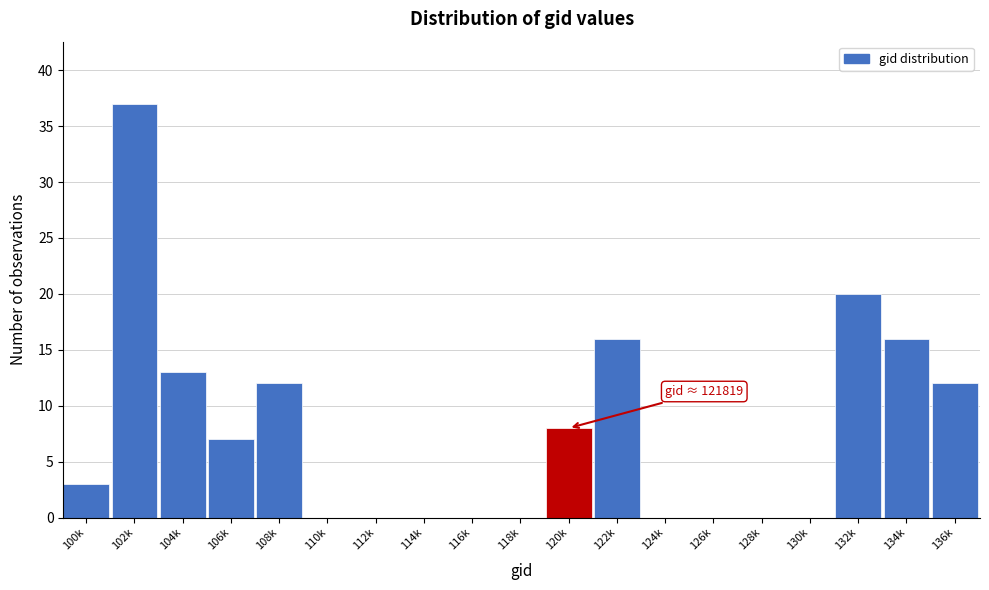

Reading left to right, extract all data points from this chart.

100k=3	102k=37	104k=13	106k=7	108k=12	110k=0	112k=0	114k=0	116k=0	118k=0	120k=8	122k=16	124k=0	126k=0	128k=0	130k=0	132k=20	134k=16	136k=12